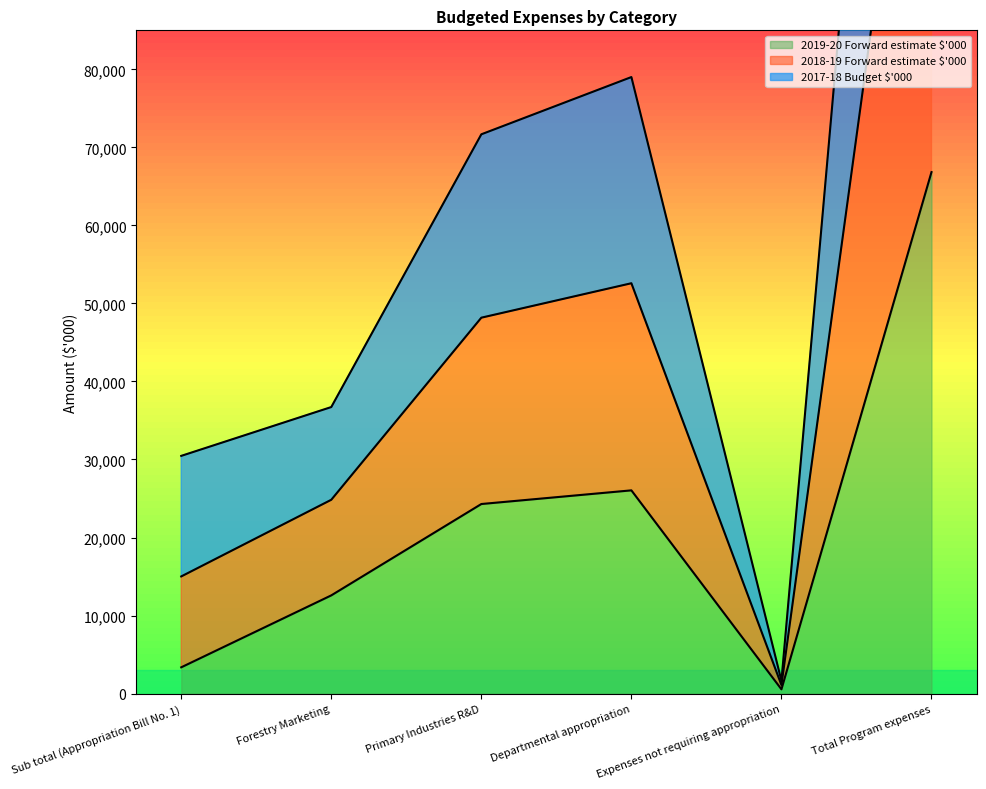

Which series has the largest total across all categories?

2017-18 Budget $'000